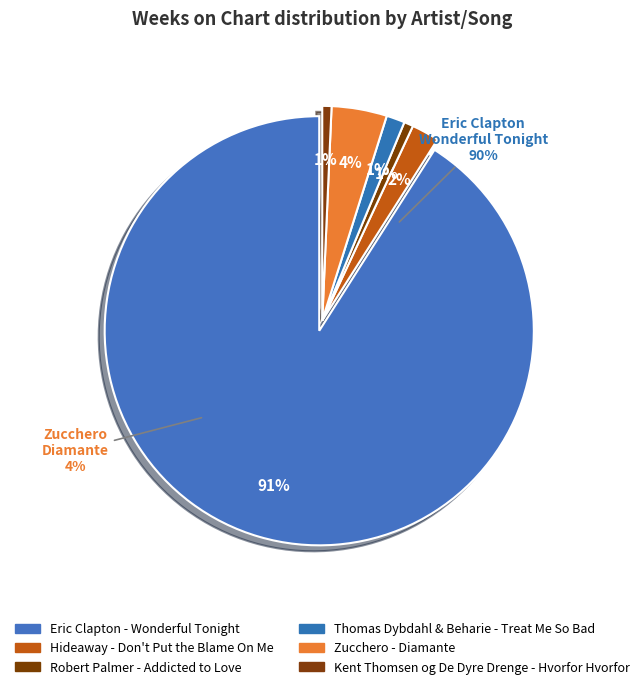

True or false: Robert Palmer - Addicted to Love accounts for 1% of the total.

True